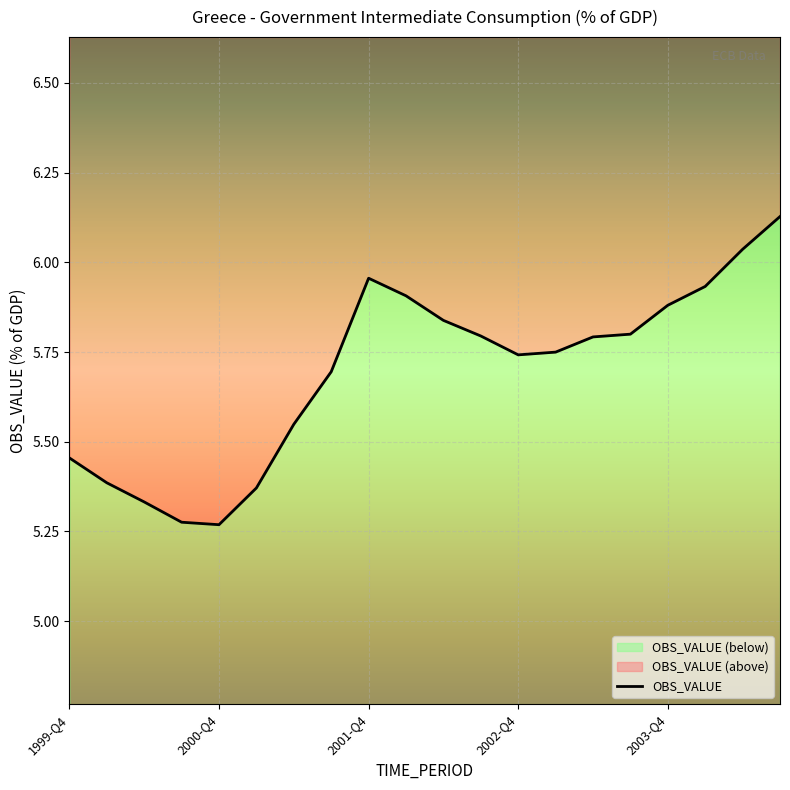

What is the ratio of the value at 2004-Q2 to the value at 2001-Q3?

1.1